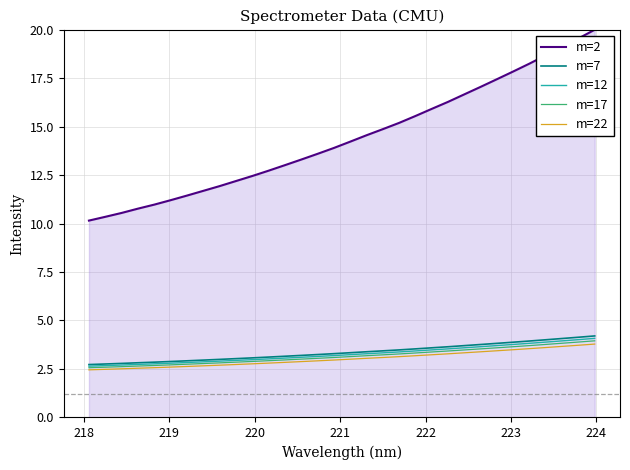

True or false: m=22 and m=2 cross at least once.

False